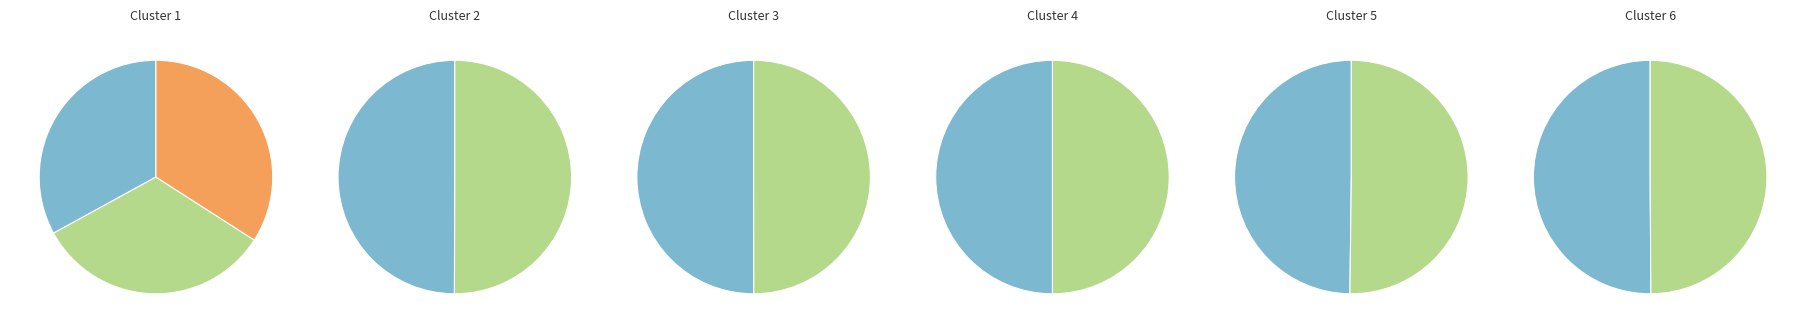

Is it true that Oct 2016 is 15% of the pie?

False